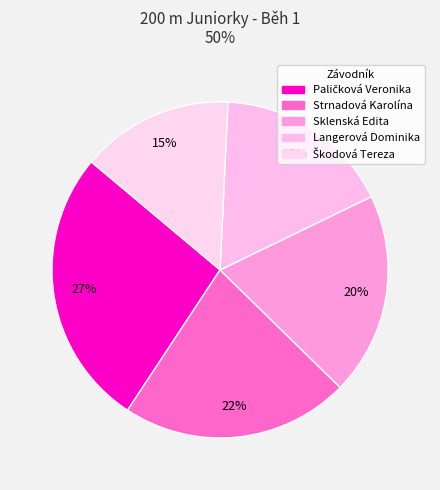

How many segments does this pie chart have?

5